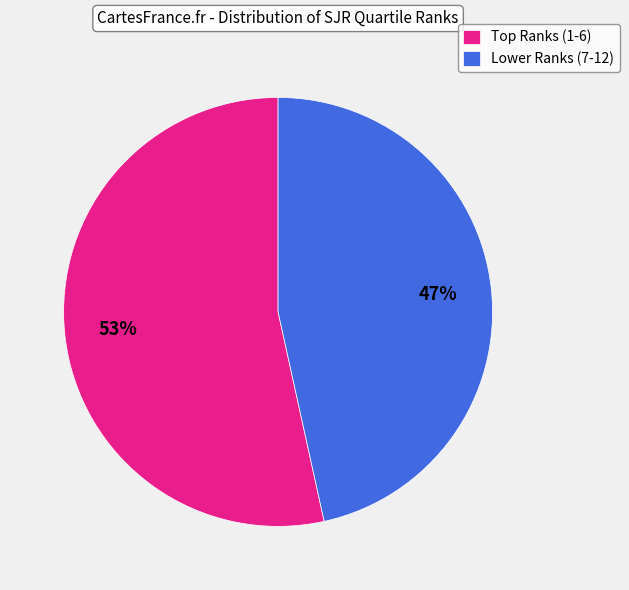

True or false: Lower Ranks (7-12) accounts for 47% of the total.

True